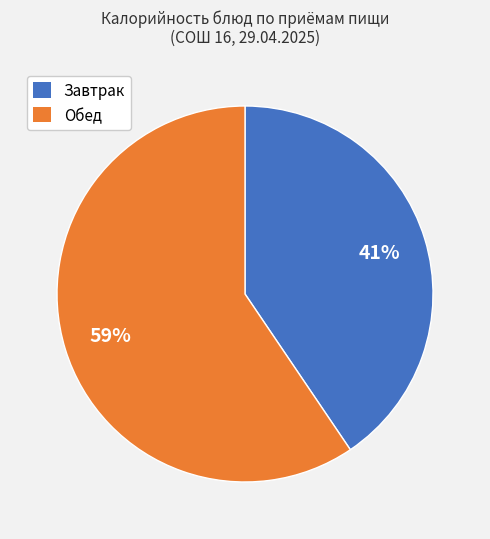

Does any single category account for the majority?

Yes